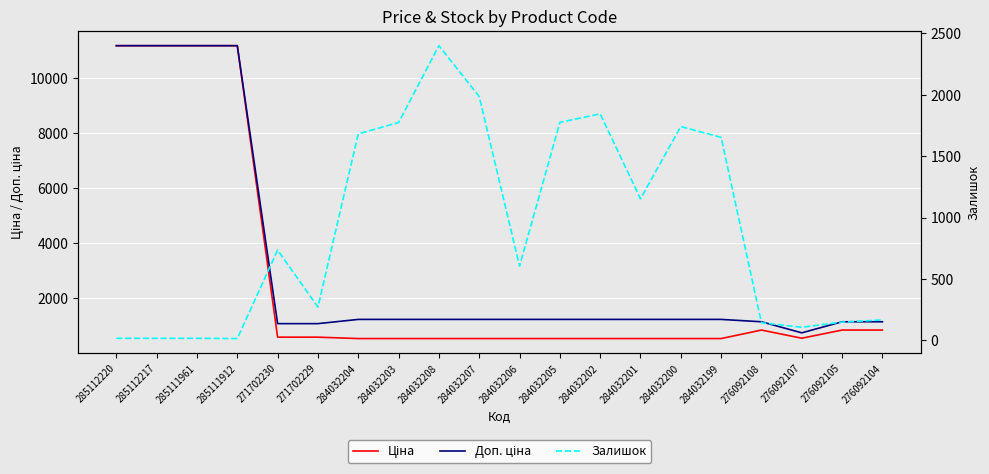

True or false: Доп. ціна has more than 0 points higher than both neighbors.

False